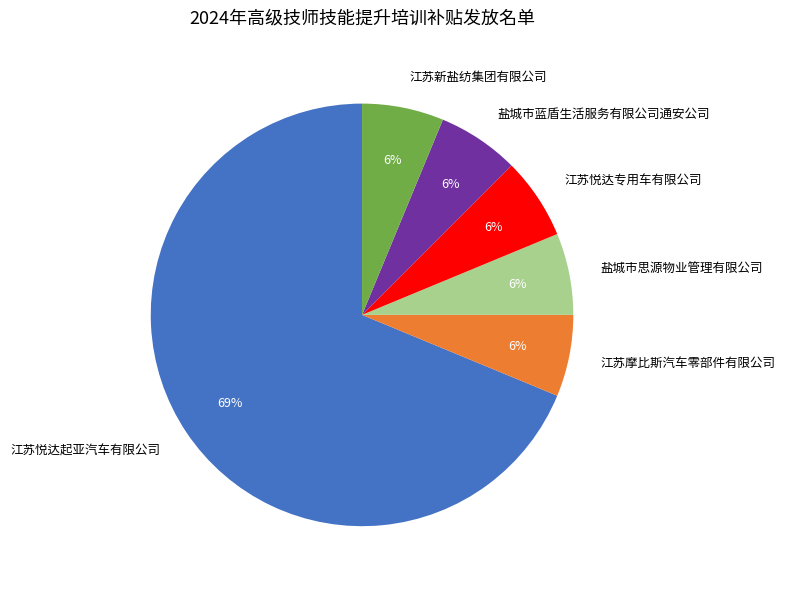

Which category has the biggest portion of the pie?

江苏悦达起亚汽车有限公司